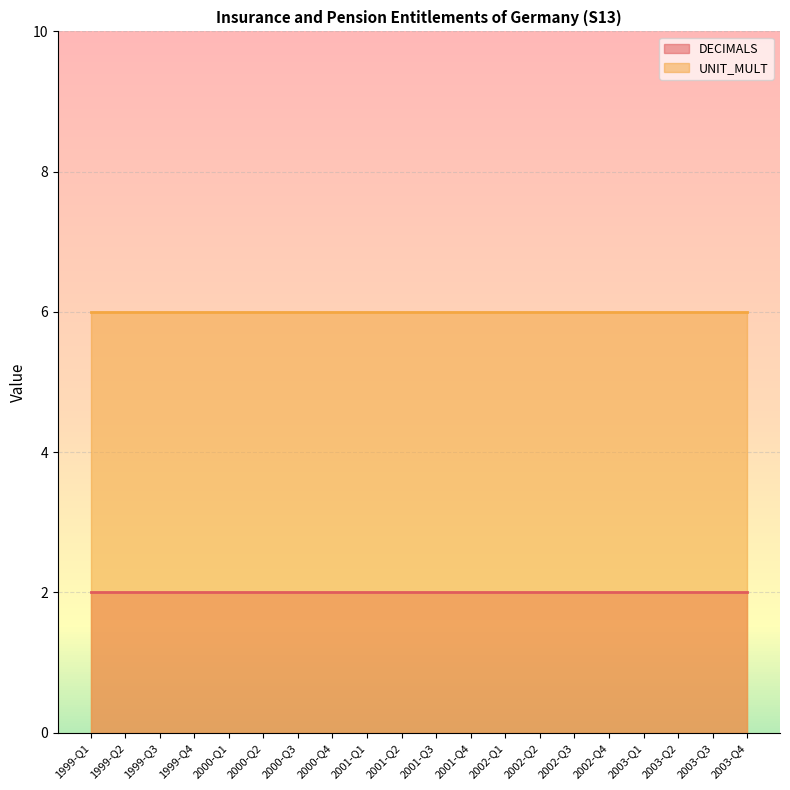

True or false: DECIMALS and UNIT_MULT cross at least once.

False